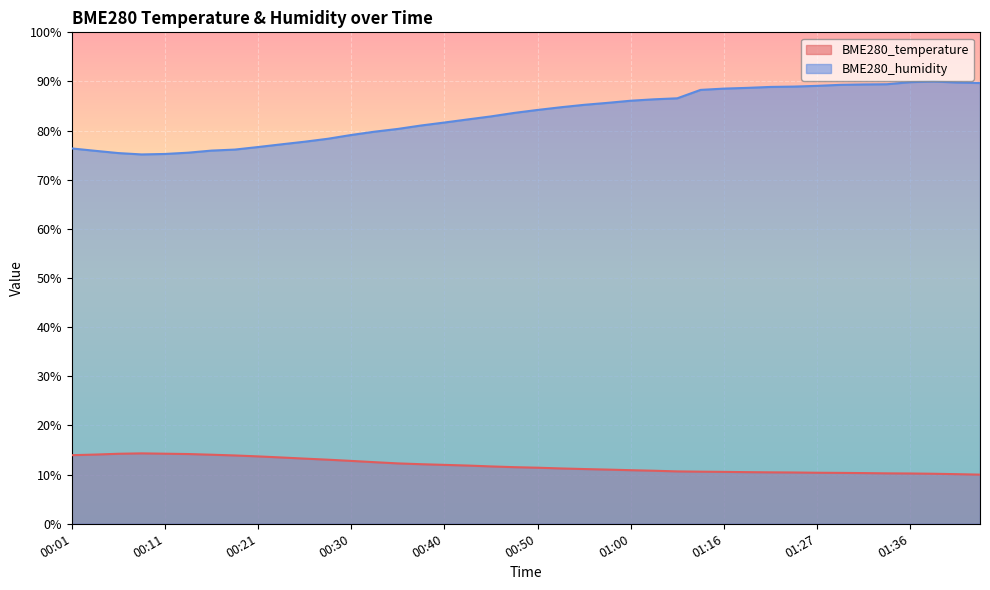

Which series has the widest spread of values?

BME280_humidity